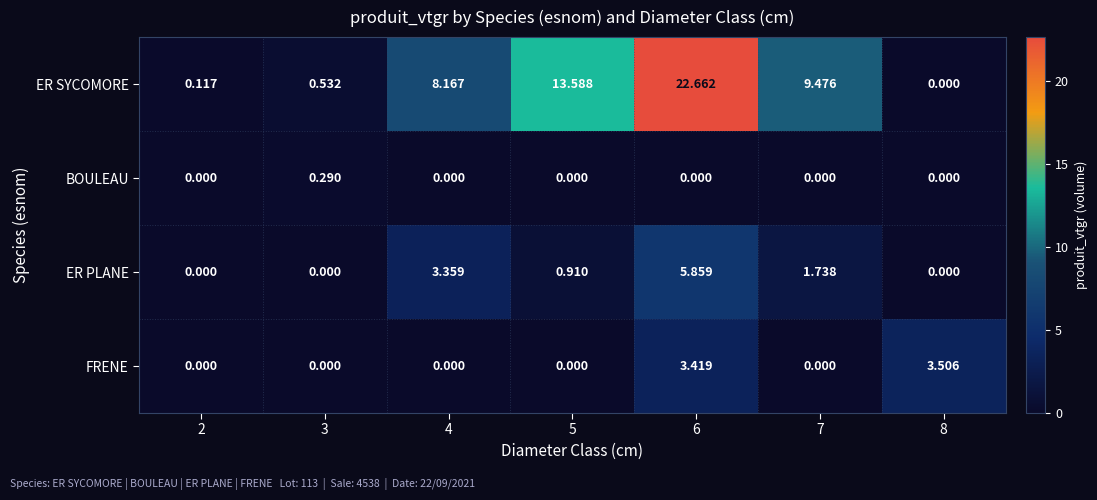

Which series changed the most between 5 and 7?

ER SYCOMORE